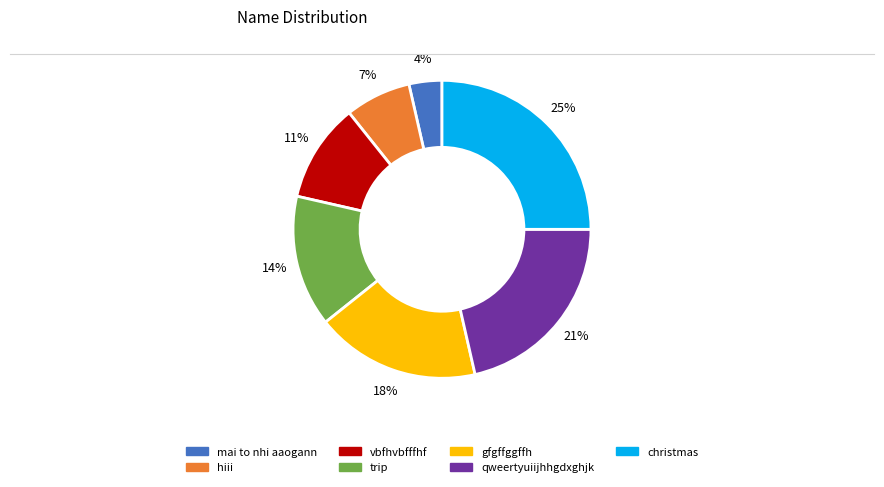

True or false: trip accounts for 22% of the total.

False